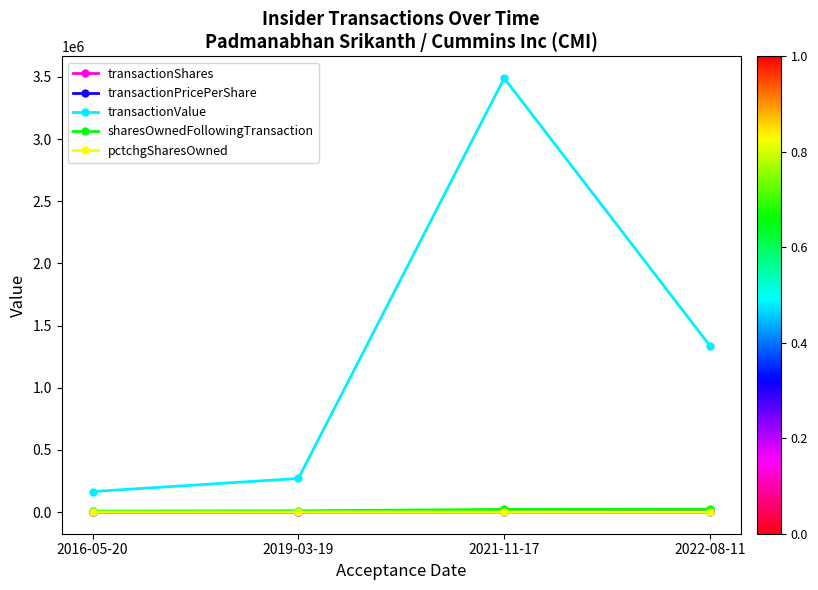

Which series has the largest range (max minus min)?

transactionValue